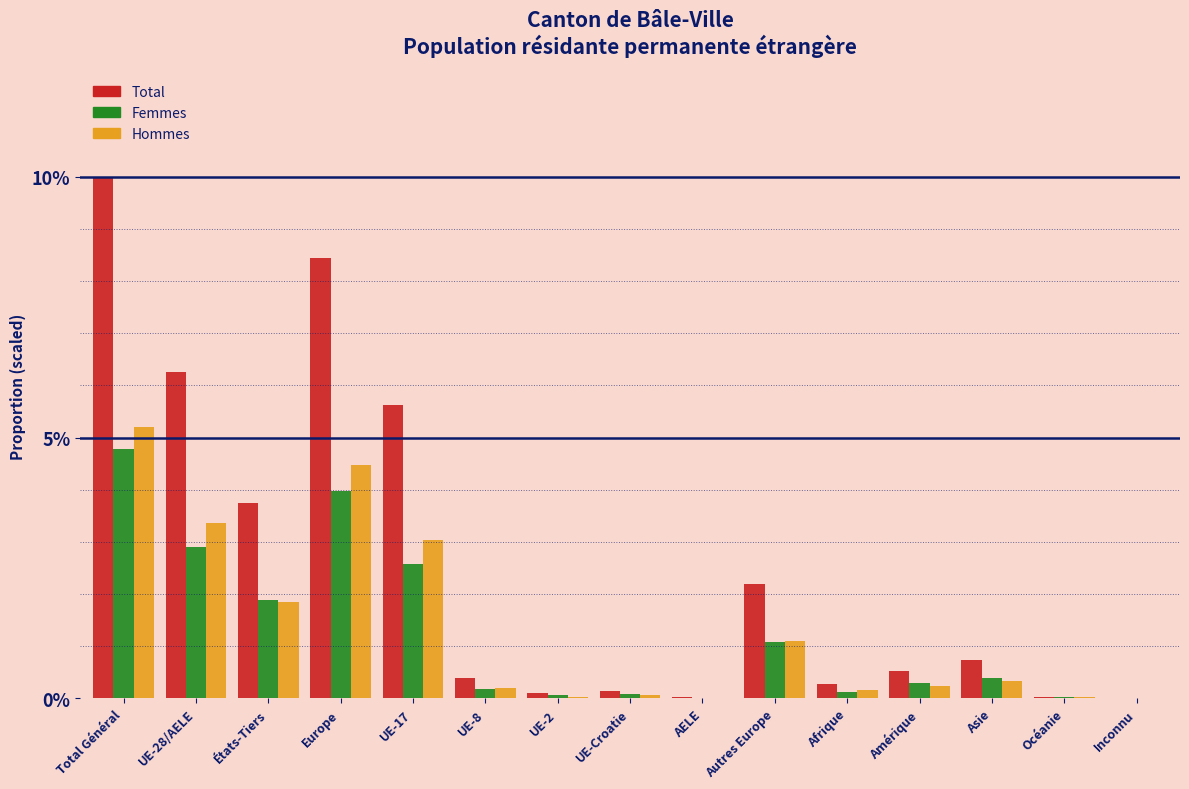

What is the approximate value of Hommes at Asie?

0.3